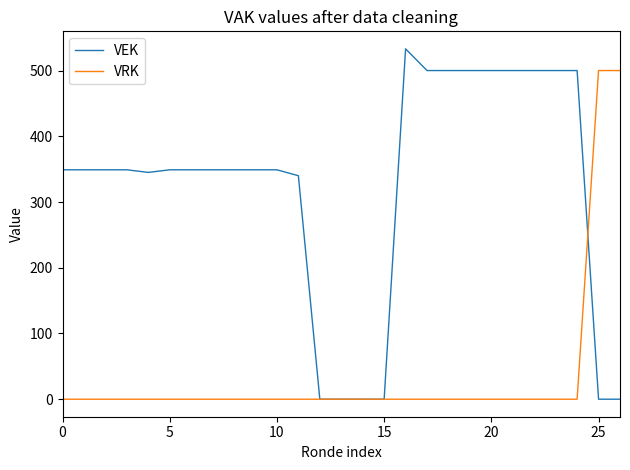

What are all the series names shown in the legend?

VEK, VRK